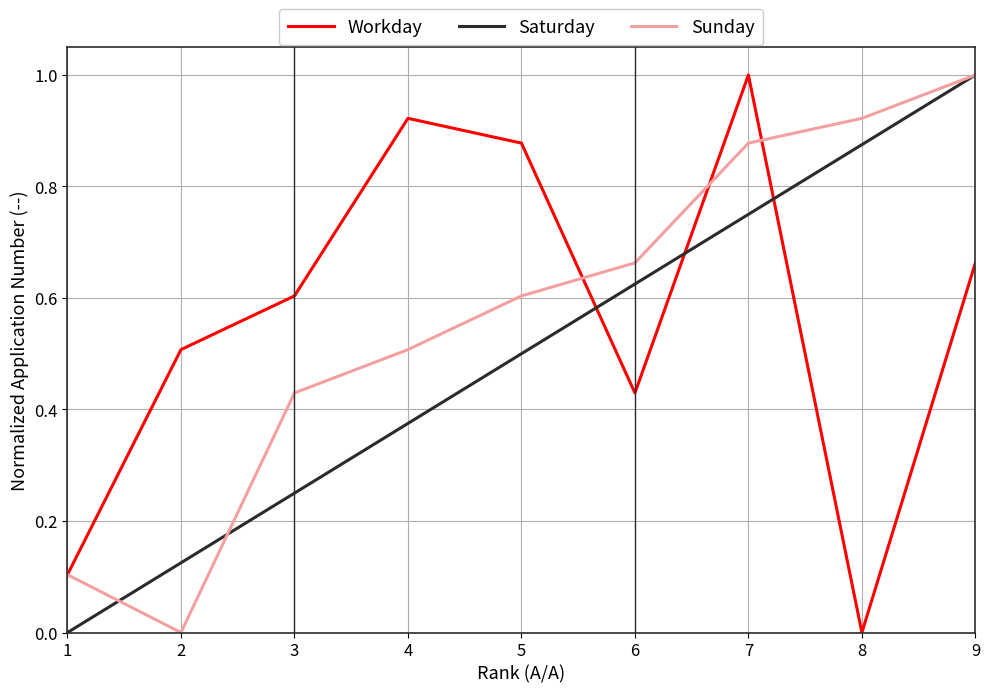

At which label does Sunday reach its peak?

9